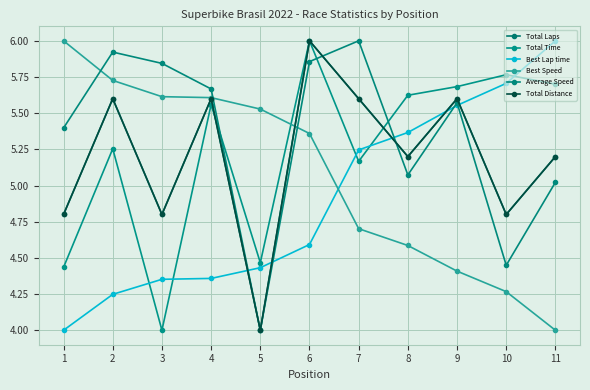

Where is the first local maximum for Total Time?

2